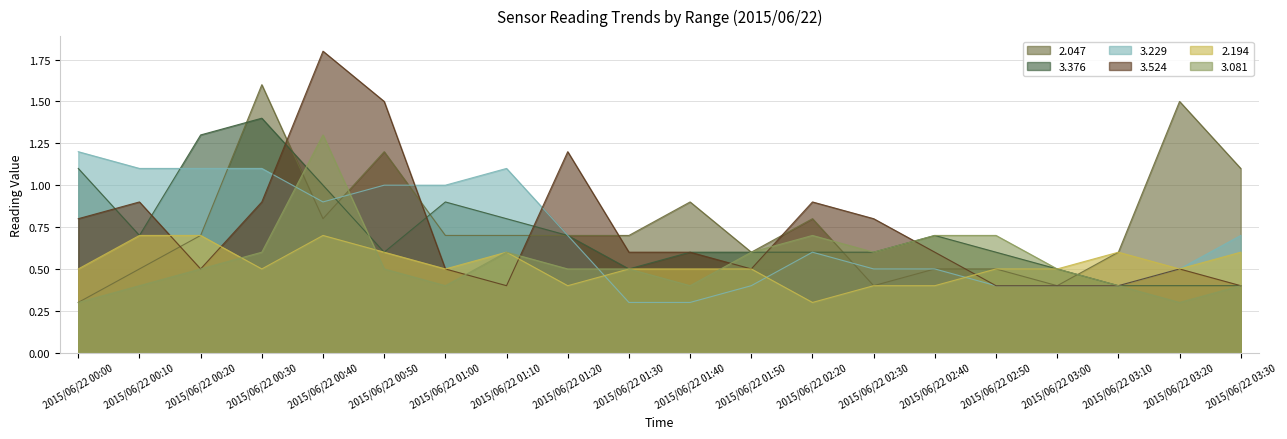

At how many categories does at least one series exceed 1?

10